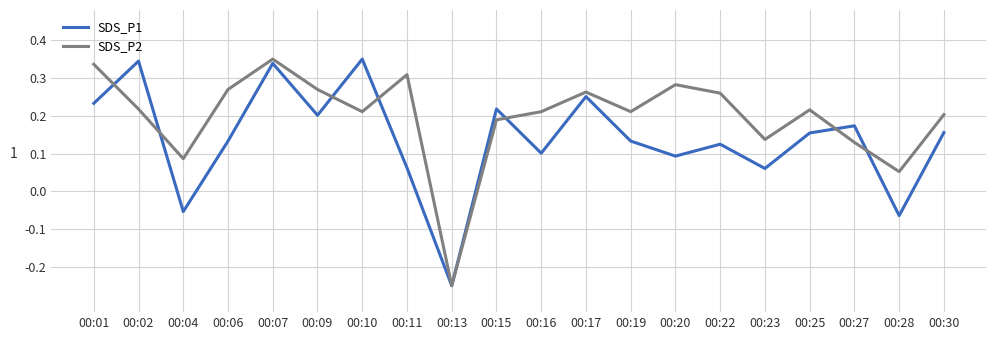

Is it true that SDS_P1 equals 0.2 at 00:07?

False